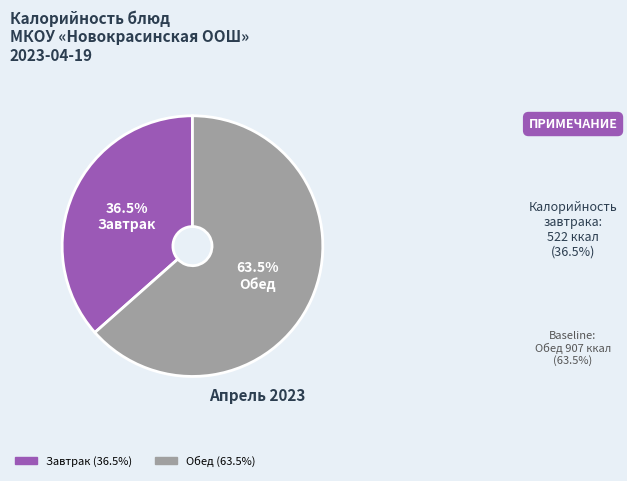

Rank the categories by value from lowest to highest.

Завтрак, Обед